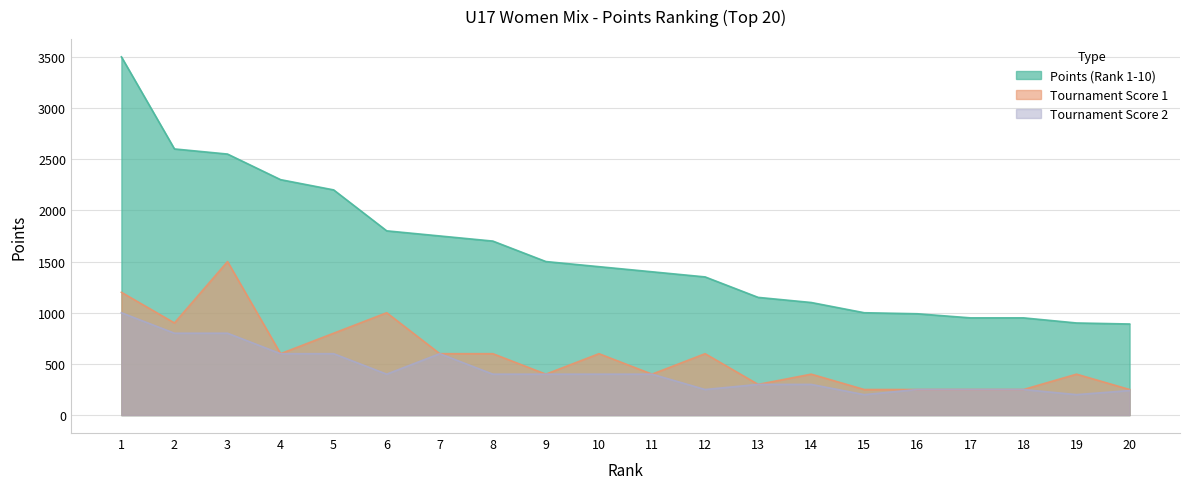

At 10, list the series in order from largest to smallest.

Points (Rank 1-10), Tournament Score 1, Tournament Score 2